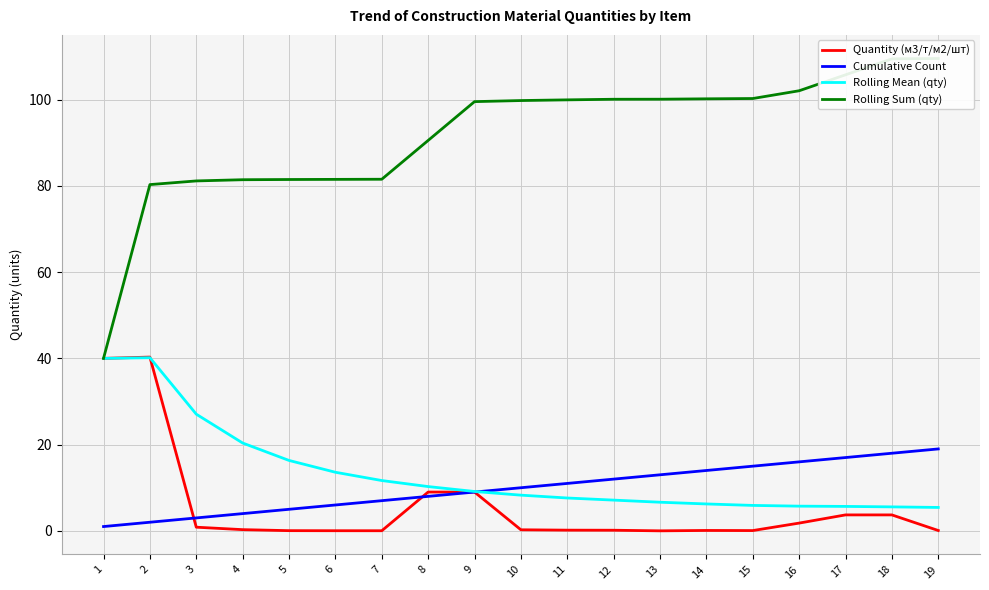

Reading right to left, transcribe all the data shown in this chart.

Quantity (м3/т/м2/шт): 0.1	3.7	3.7	1.8	0.1	0.1	0.0	0.1	0.2	0.2	9.0	9.0	0.0	0.0	0.0	0.3	0.8	40.3	40.0
Cumulative Count: 19.0	18.0	17.0	16.0	15.0	14.0	13.0	12.0	11.0	10.0	9.0	8.0	7.0	6.0	5.0	4.0	3.0	2.0	1.0
Rolling Mean (qty): 5.4	5.6	5.7	5.7	5.9	6.2	6.6	7.1	7.6	8.3	9.1	10.3	11.7	13.6	16.3	20.4	27.1	40.1	40.0
Rolling Sum (qty): 109.5	109.5	105.8	102.1	100.3	100.2	100.1	100.1	100.0	99.8	99.5	90.5	81.5	81.5	81.5	81.4	81.2	80.3	40.0